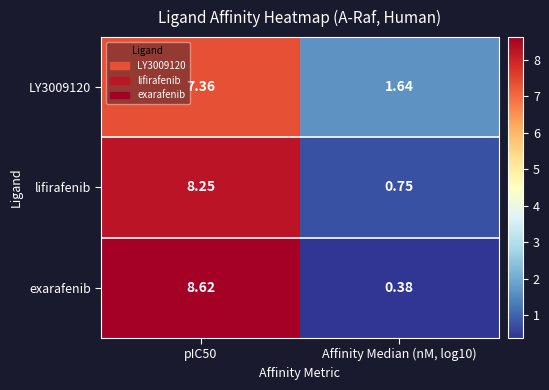

What is the maximum value shown in the chart?

8.6